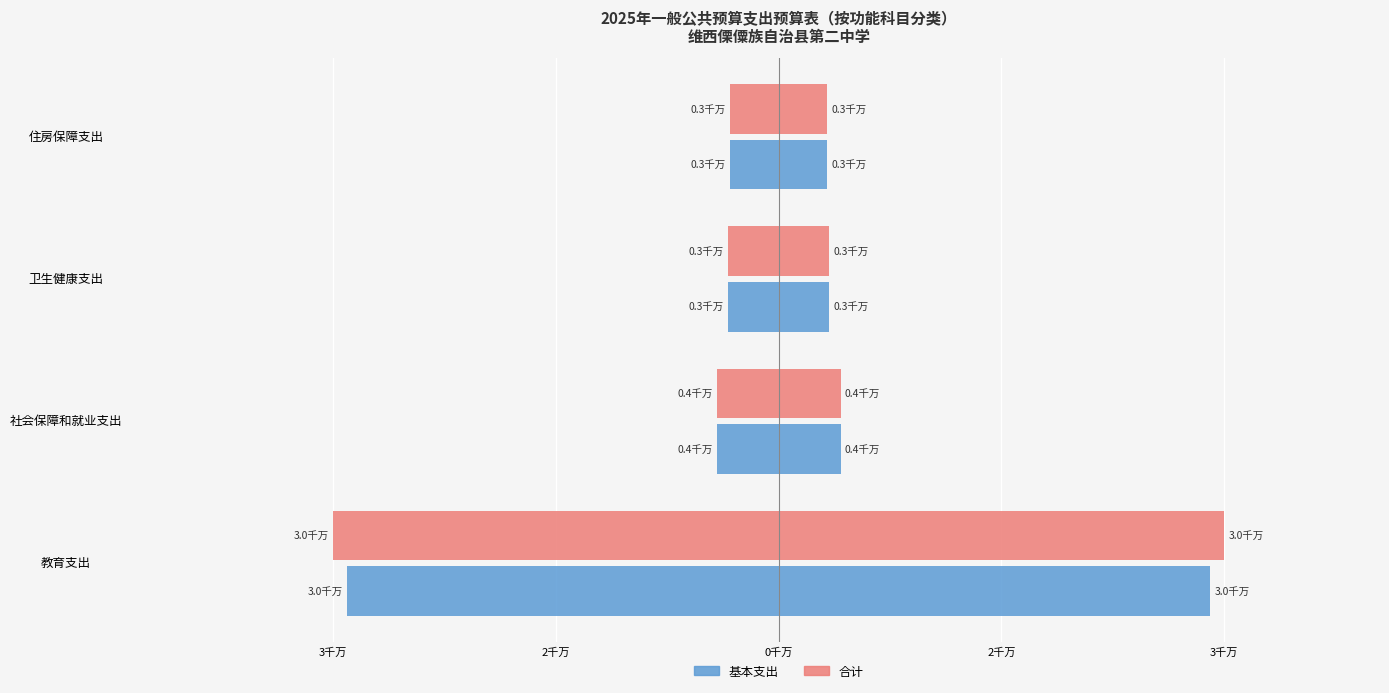

What is the difference between the highest and lowest values at 教育支出?

952040.0